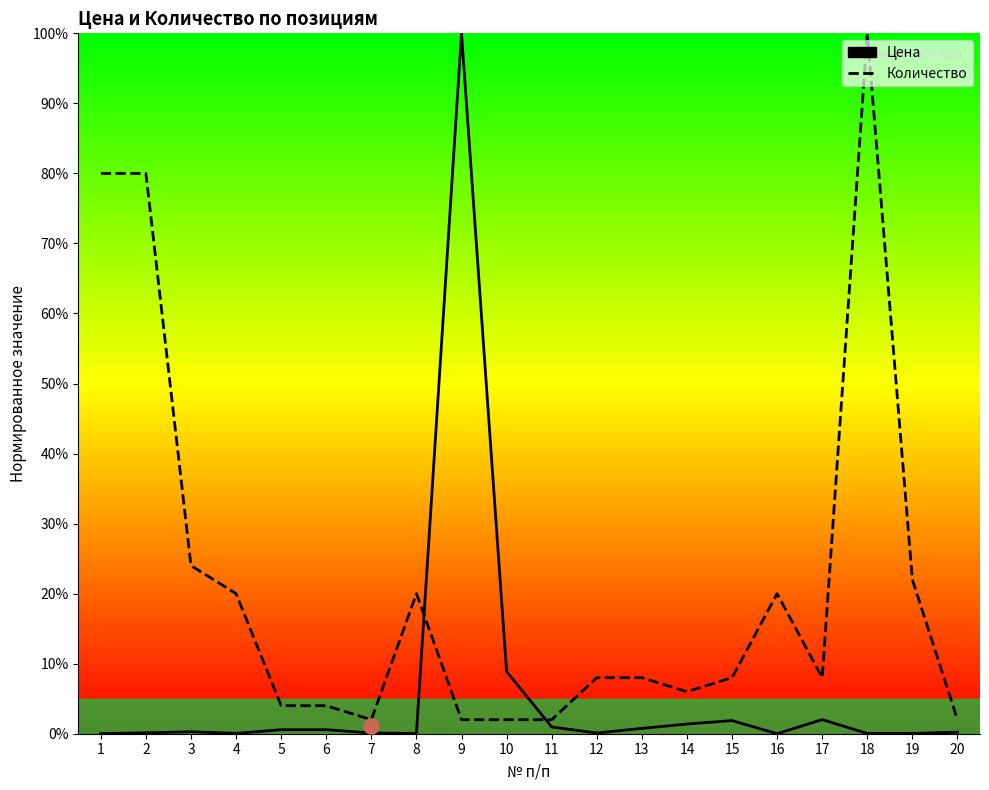

Which series contains the lowest Y value?

Цена